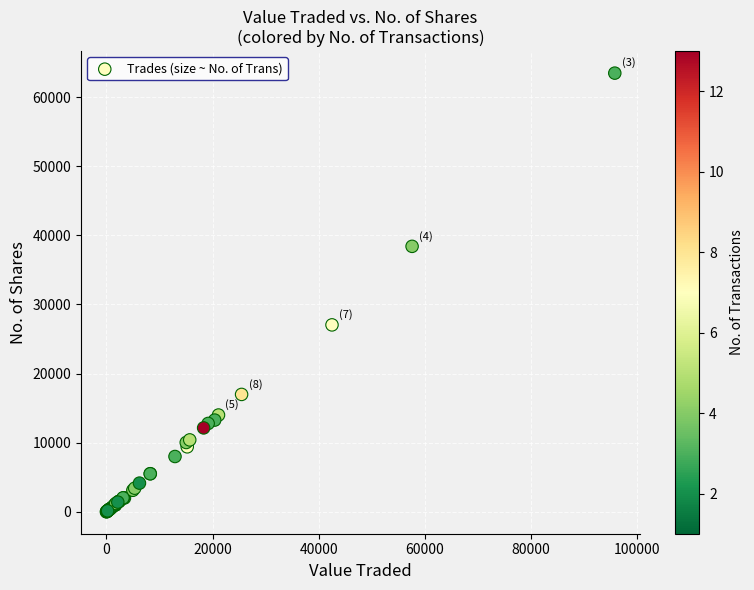

What Y value in the scatter plot is closest to 31729?

27039